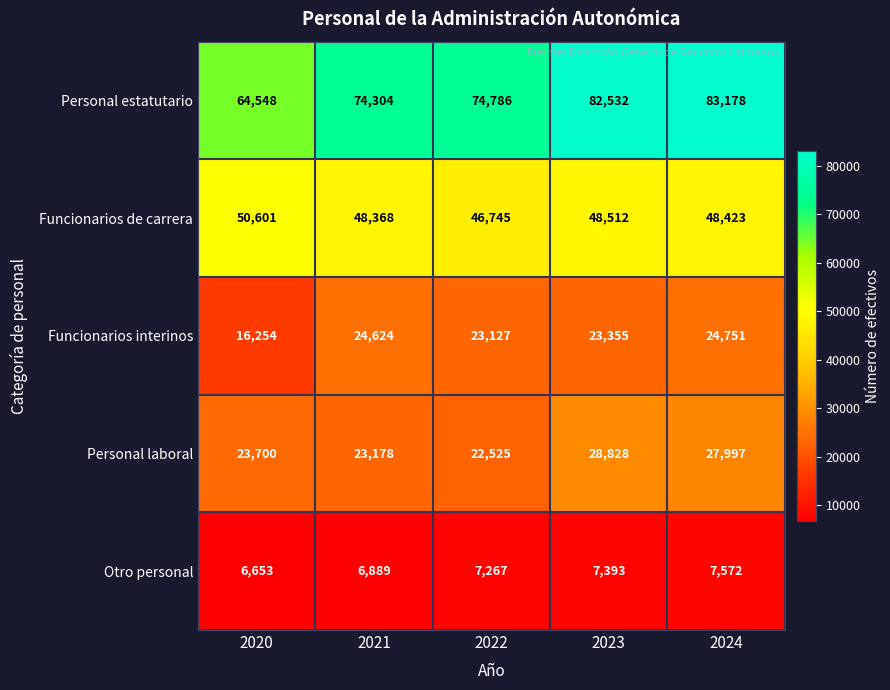

What is the sum of the Personal laboral values at 2020 and 2023?

52528